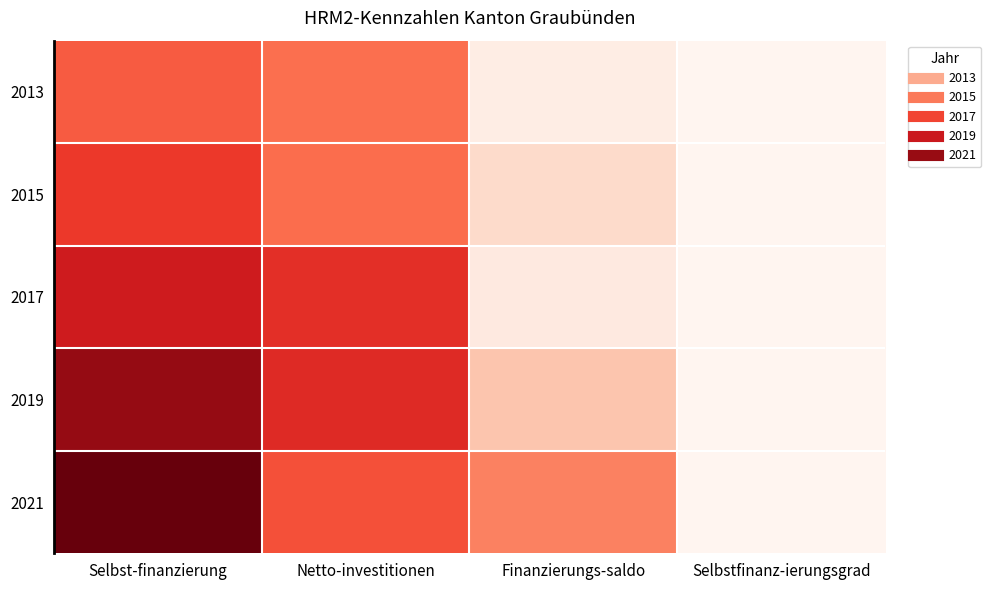

What is the greatest value displayed?

332.1